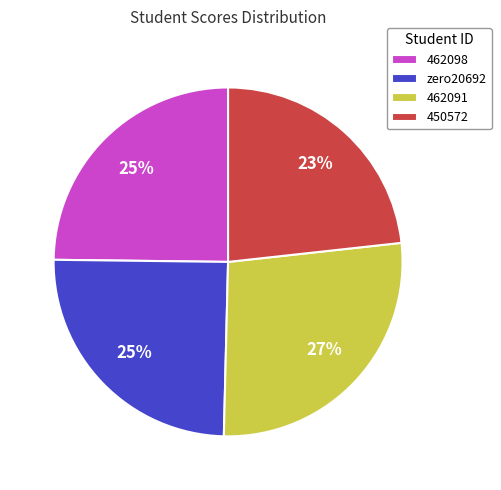

The zero20692 slice represents 39% of the pie. True or false?

False